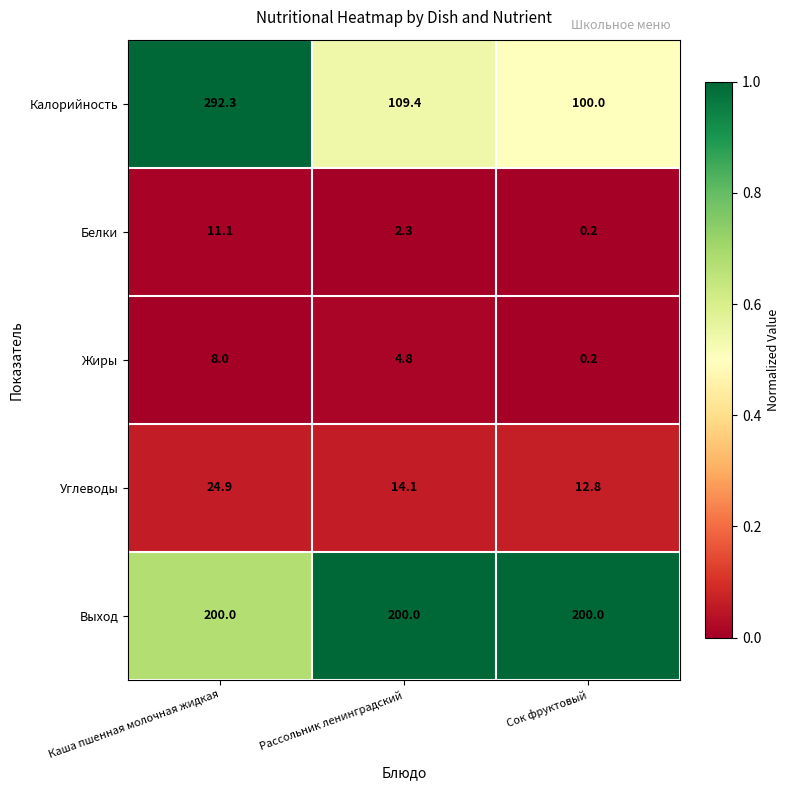

What is the difference between the highest and lowest values at Сок фруктовый?

199.8